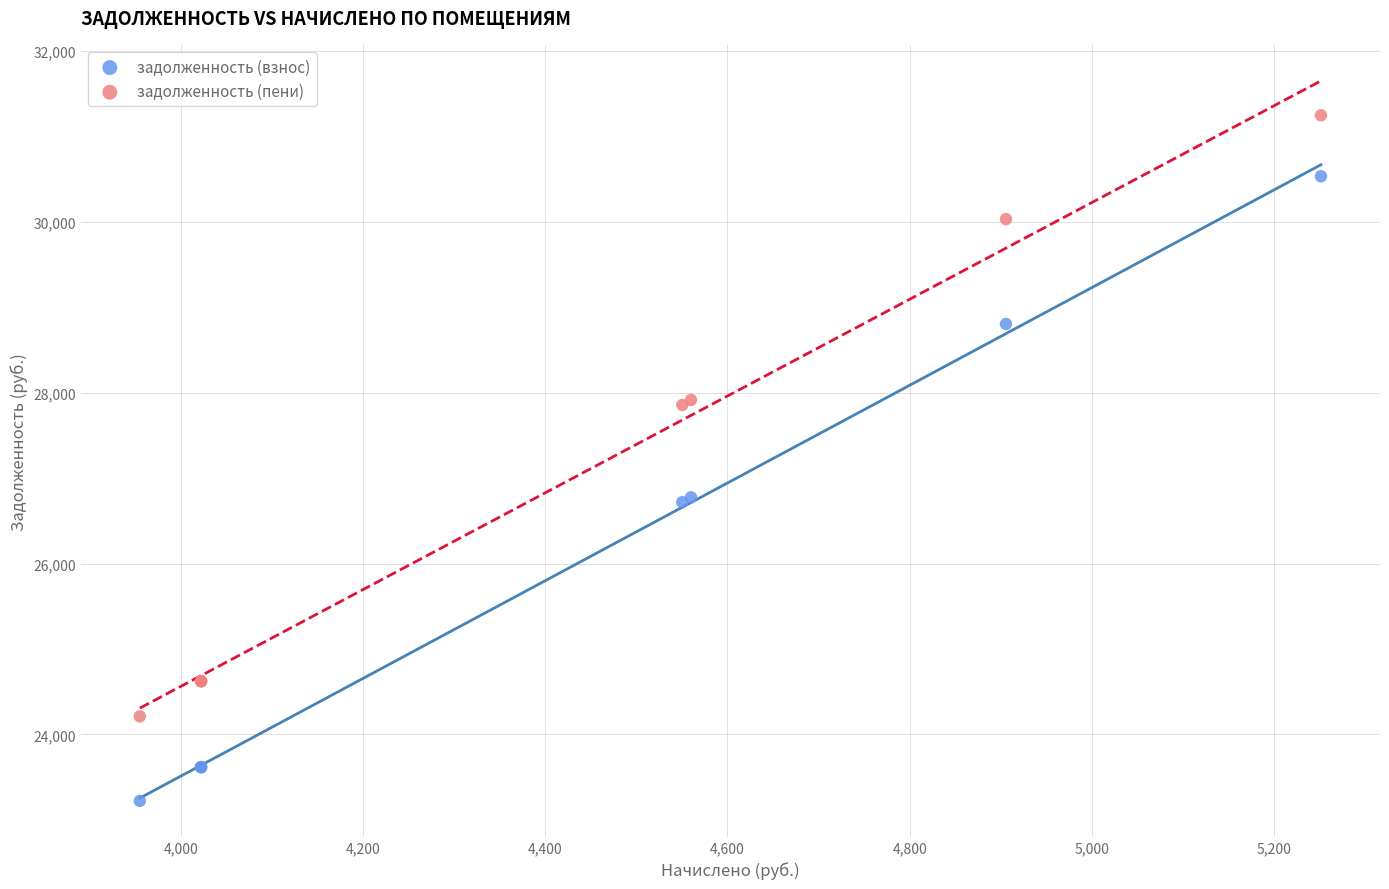

Which series reaches the maximum Y coordinate?

задолженность (пени)